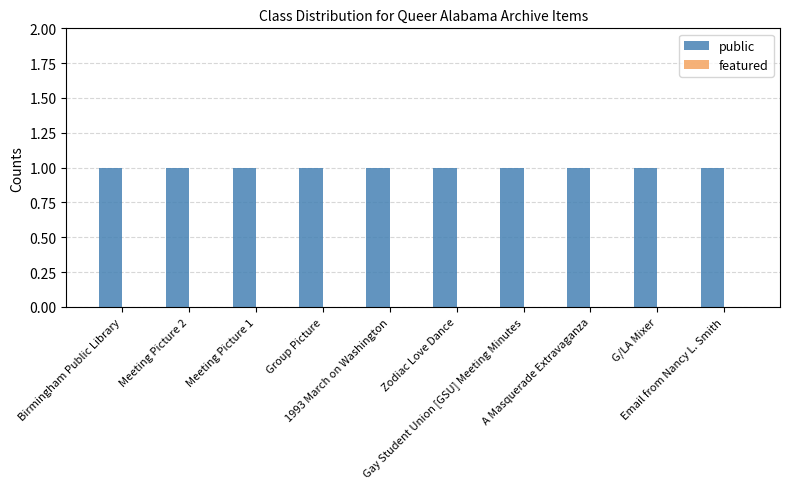

Are the bars horizontal?

No